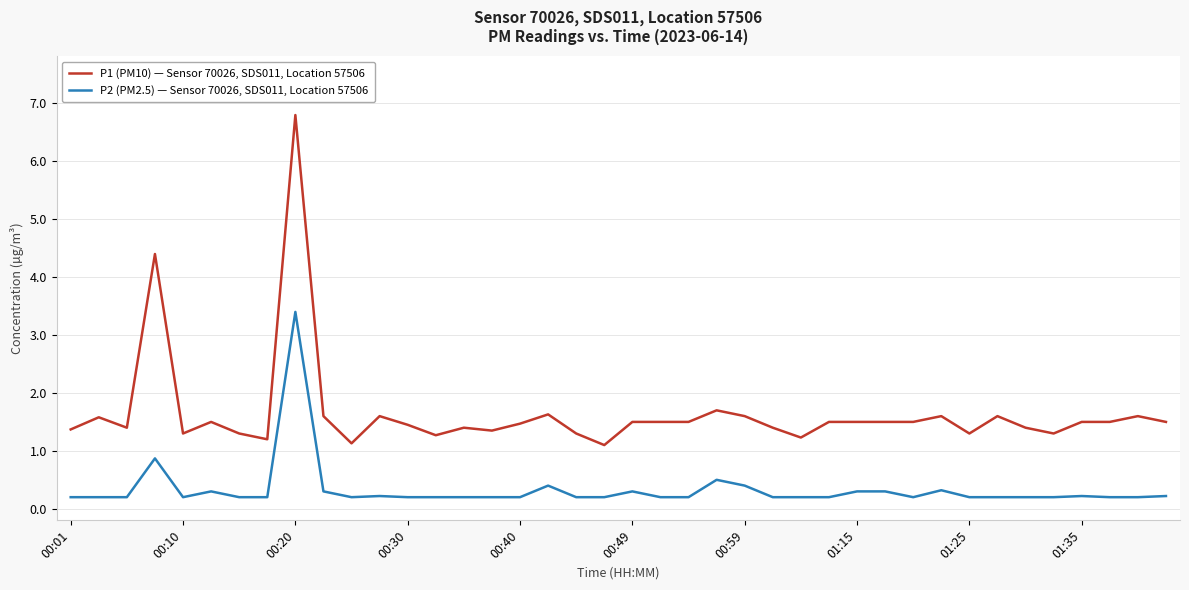

Which series has the widest spread of values?

P1 (PM10) — Sensor 70026, SDS011, Location 57506